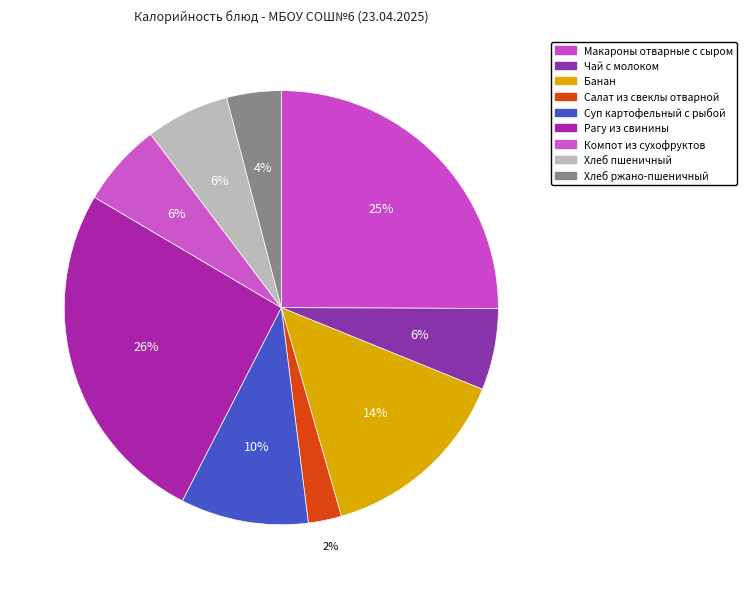

Which category has the biggest portion of the pie?

Рагу из свинины